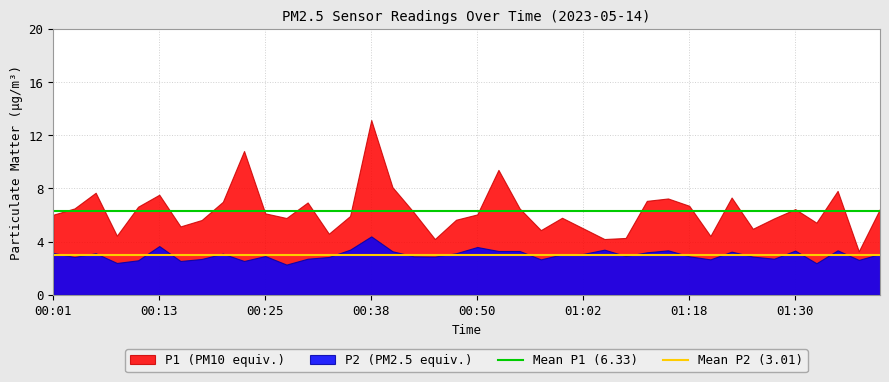

What is the maximum value shown in the chart?

13.2